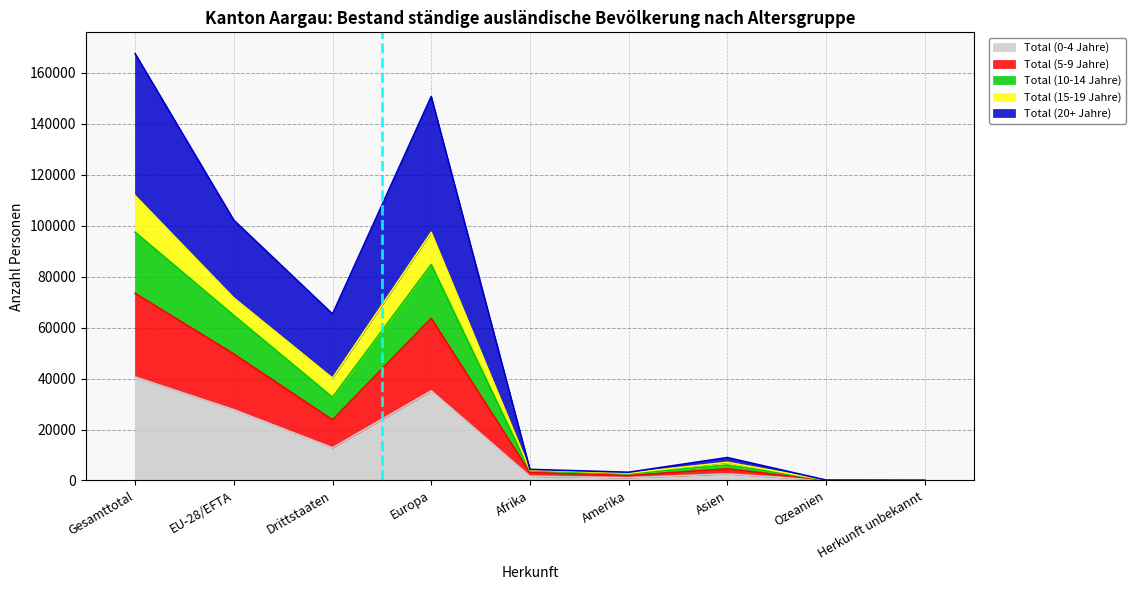

At which label does Total (0-4 Jahre) reach its peak?

Gesamttotal